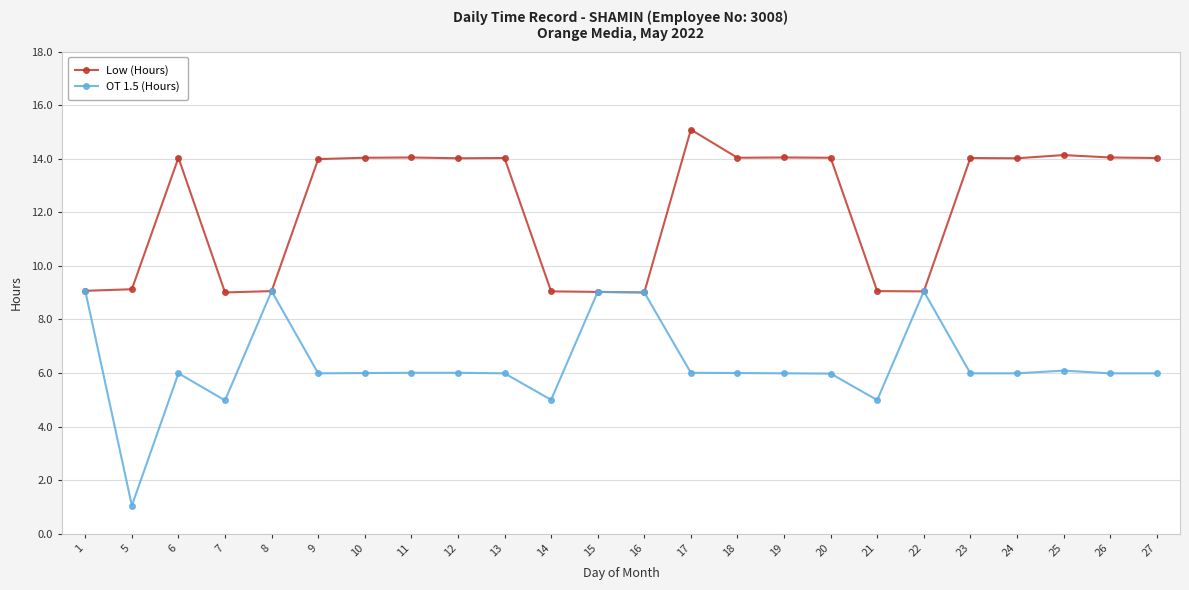

Rank the series by their average value, from highest to lowest.

Low (Hours), OT 1.5 (Hours)